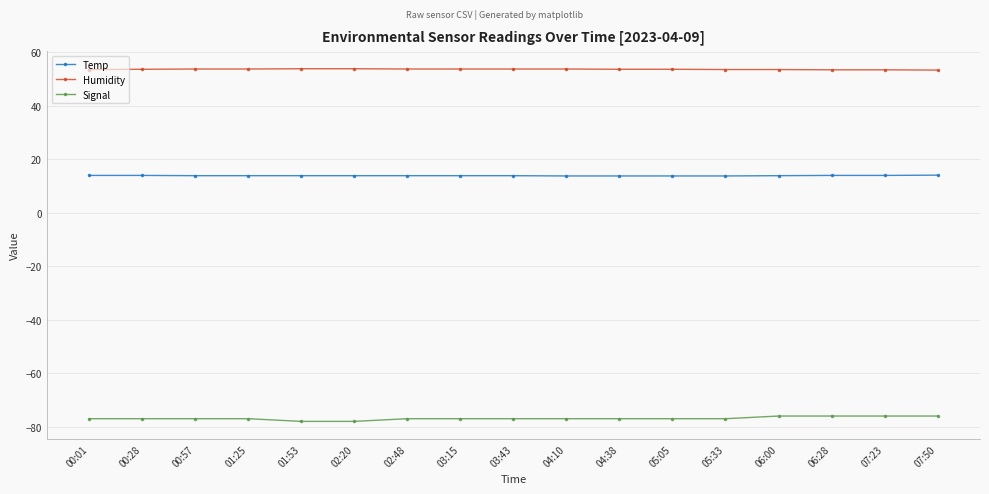

List the series in order of their overall mean, highest first.

Humidity, Temp, Signal